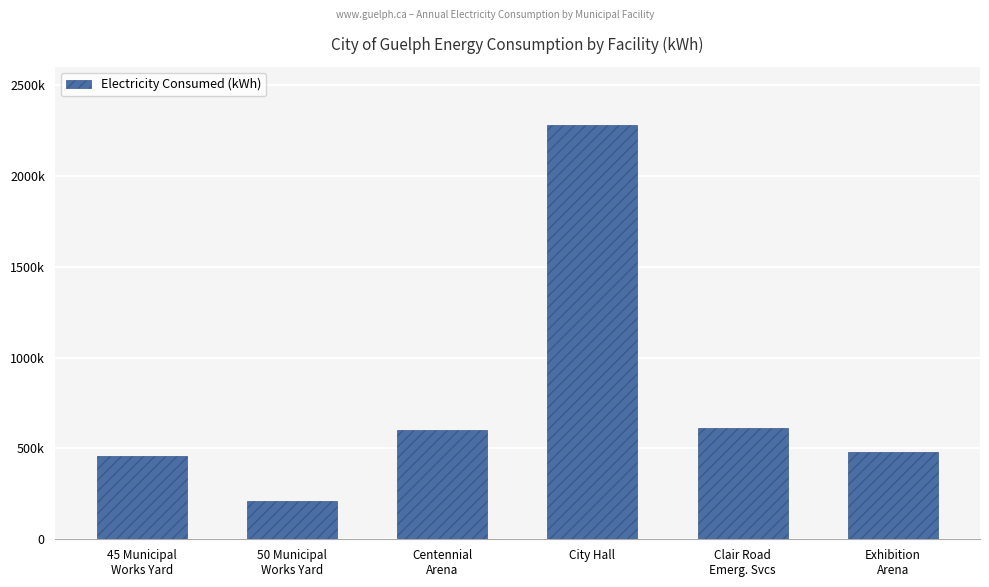

What position from the right is 50 Municipal
Works Yard?

5